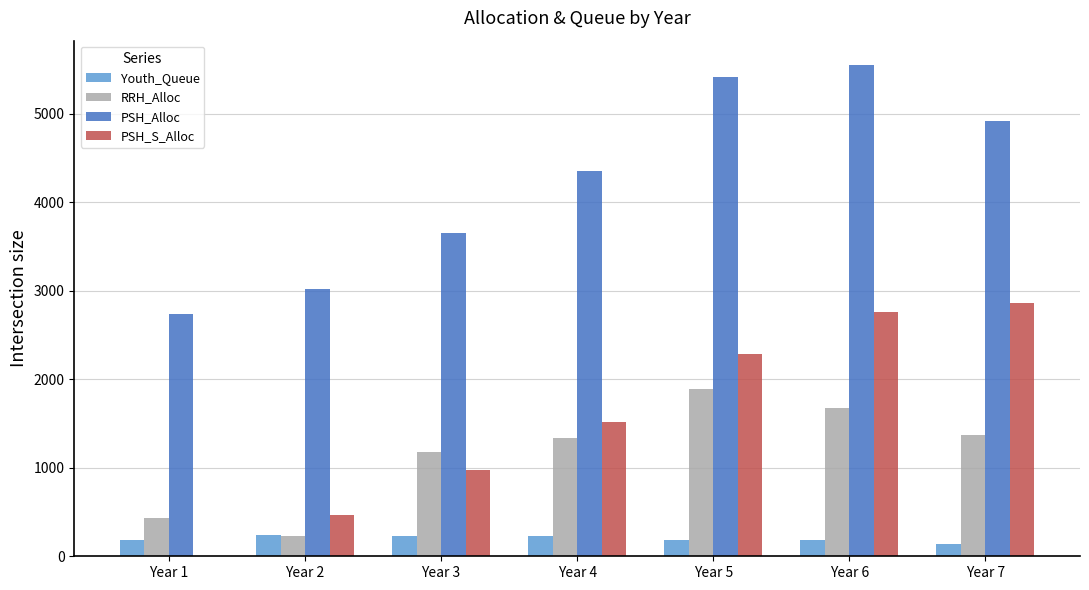

Which category has the highest value across all series?

Year 6